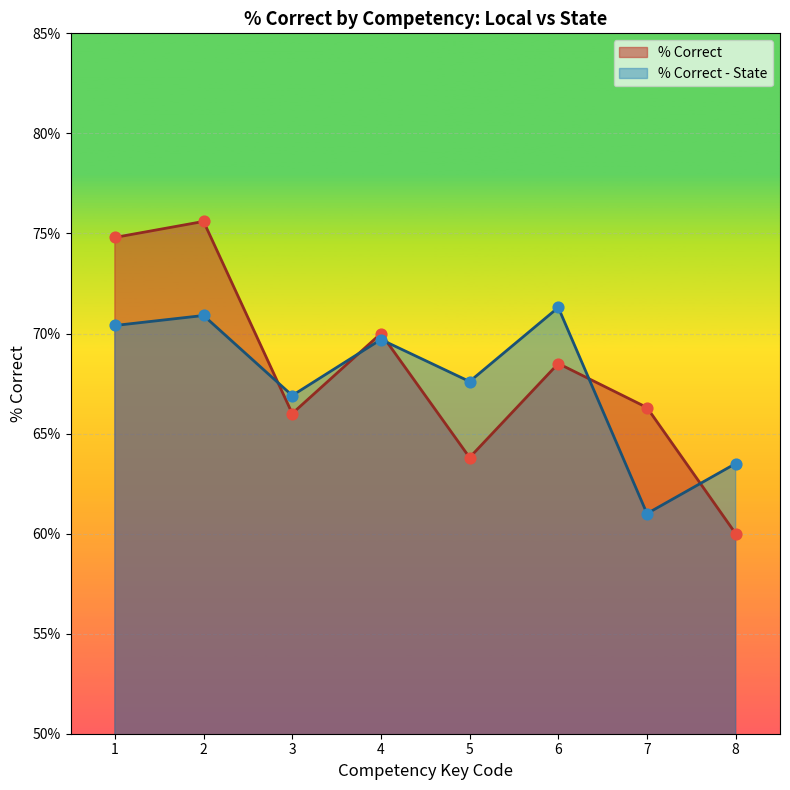

Which series has the largest total across all categories?

% Correct